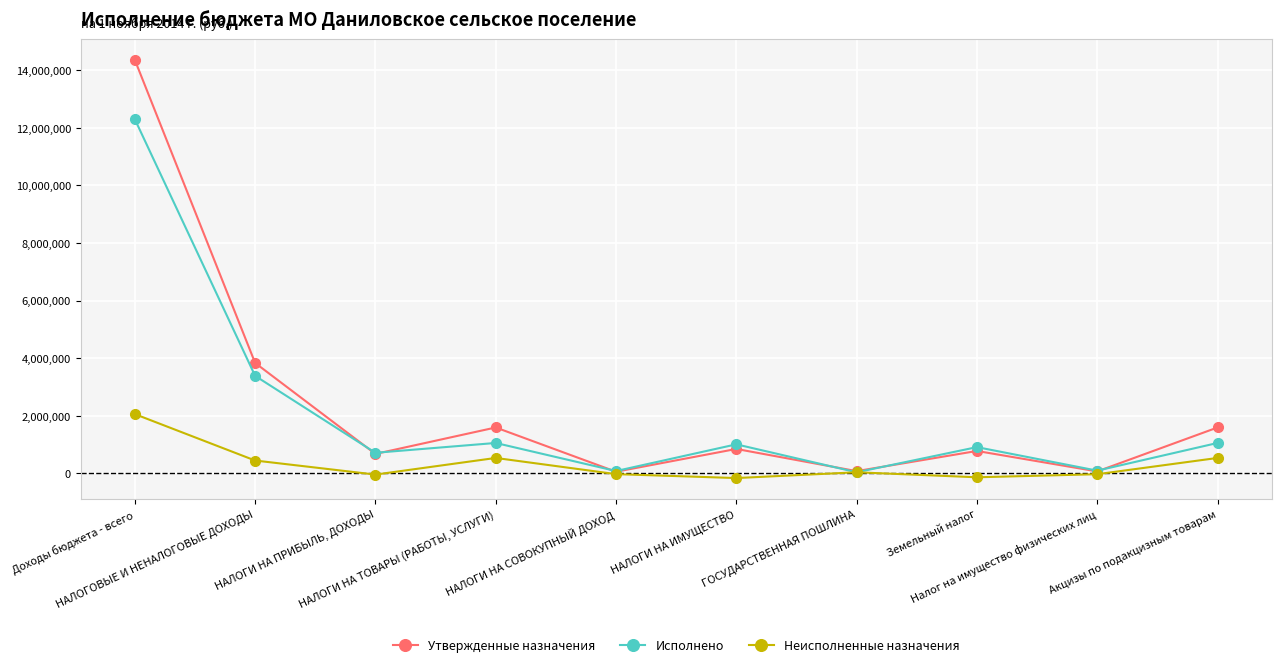

Where is Утвержденные назначения nearest to the value 7206479?

НАЛОГОВЫЕ И НЕНАЛОГОВЫЕ ДОХОДЫ